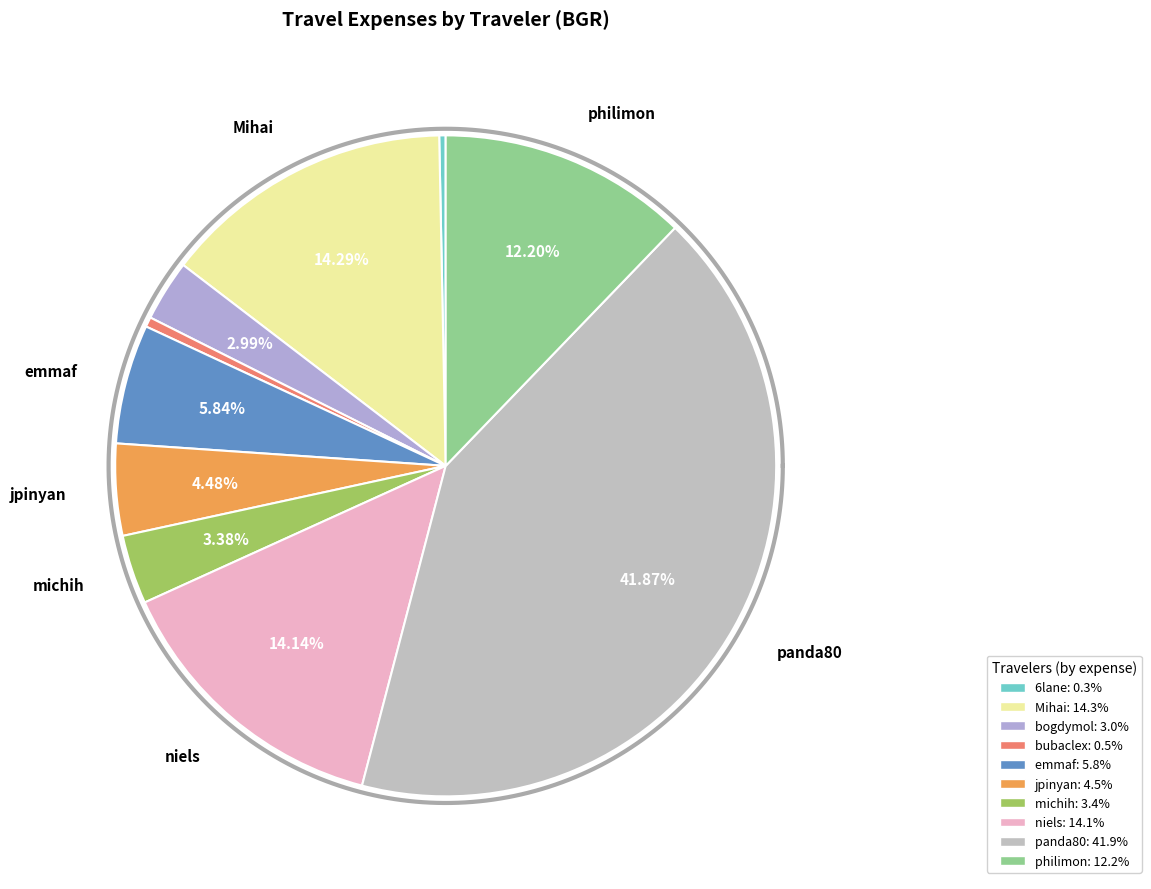

Which has a higher value, niels or bogdymol?

niels